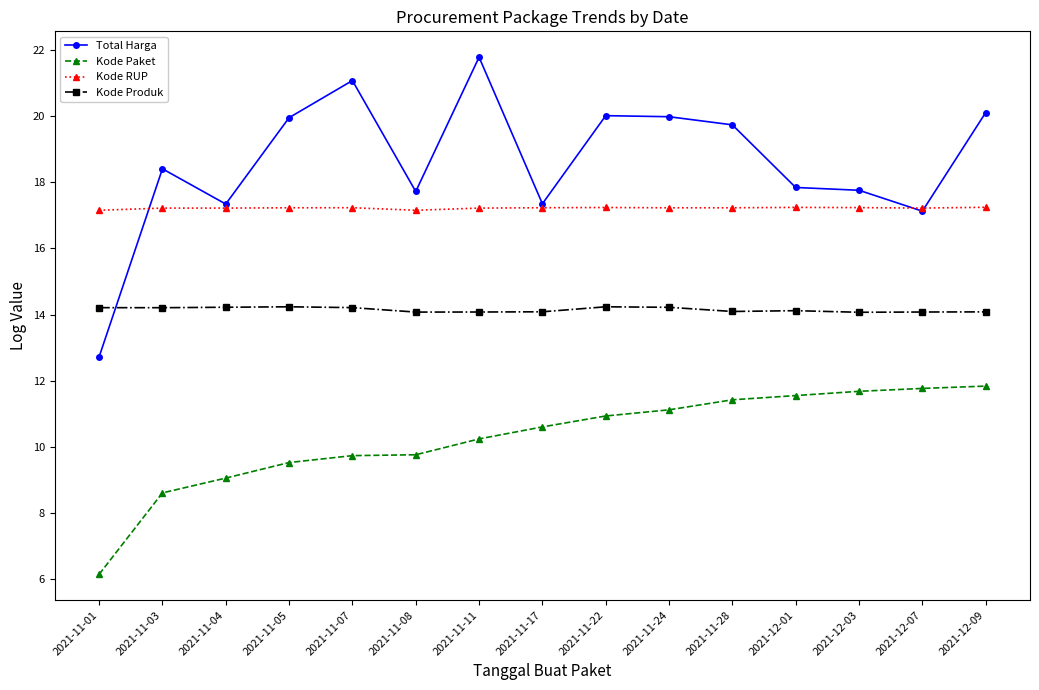

Which series ends up on top after the final intersection of Kode RUP and Total Harga?

Total Harga